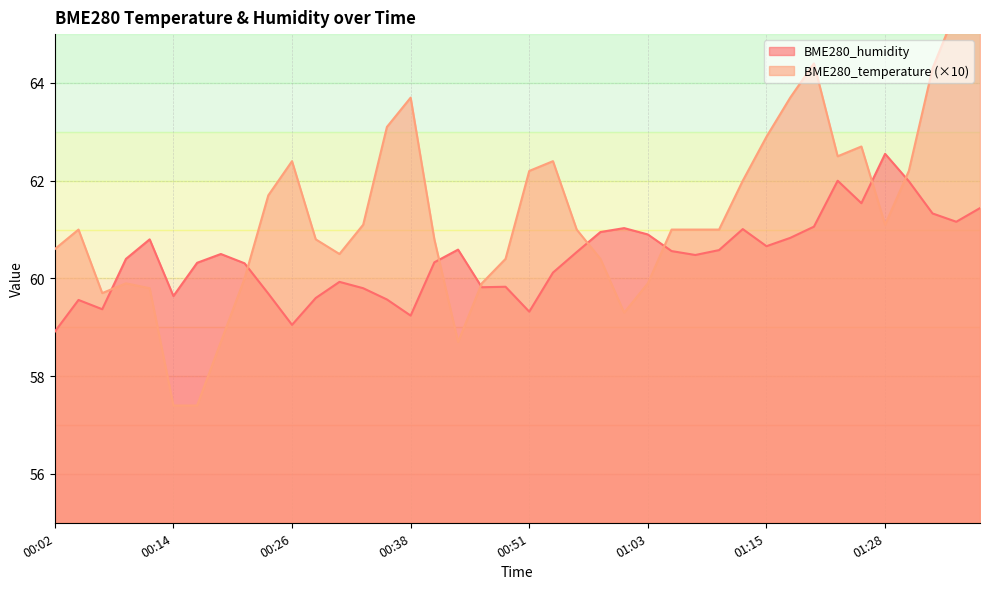

At which label is BME280_humidity closest to 60?

00:31